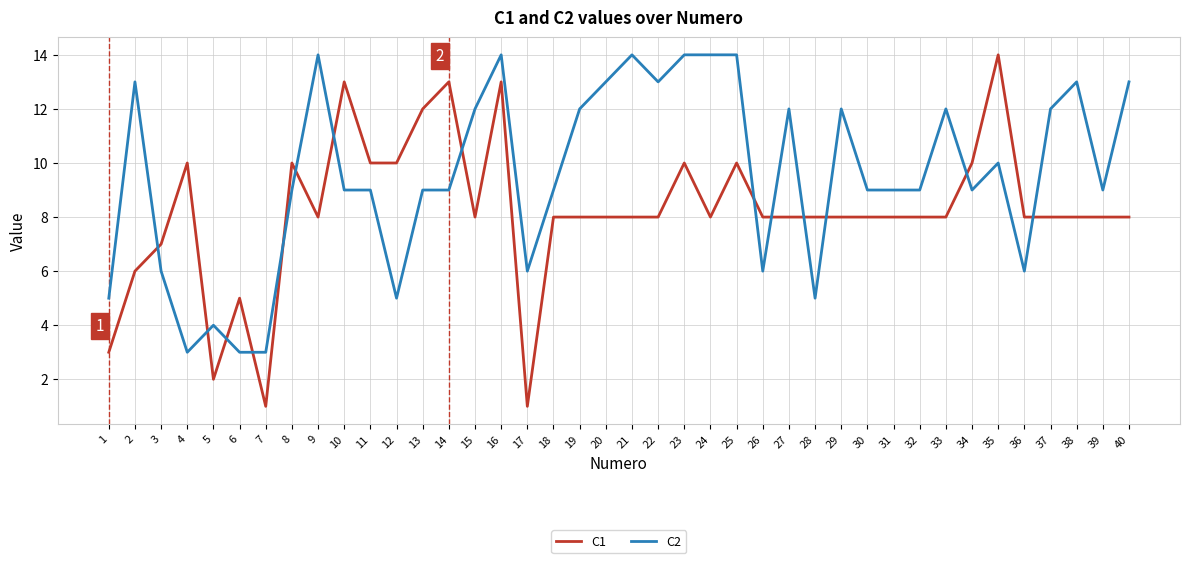

Reading left to right, extract all data points from this chart.

C1: 1=3	2=6	3=7	4=10	5=2	6=5	7=1	8=10	9=8	10=13	11=10	12=10	13=12	14=13	15=8	16=13	17=1	18=8	19=8	20=8	21=8	22=8	23=10	24=8	25=10	26=8	27=8	28=8	29=8	30=8	31=8	32=8	33=8	34=10	35=14	36=8	37=8	38=8	39=8	40=8
C2: 1=5	2=13	3=6	4=3	5=4	6=3	7=3	8=9	9=14	10=9	11=9	12=5	13=9	14=9	15=12	16=14	17=6	18=9	19=12	20=13	21=14	22=13	23=14	24=14	25=14	26=6	27=12	28=5	29=12	30=9	31=9	32=9	33=12	34=9	35=10	36=6	37=12	38=13	39=9	40=13